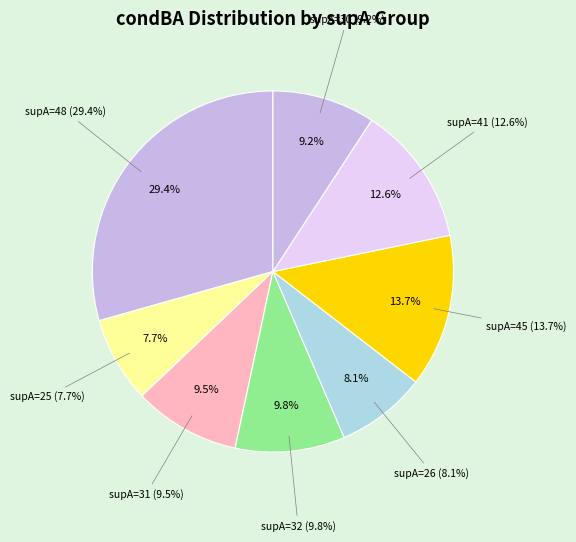

True or false: 26 accounts for 8% of the total.

True